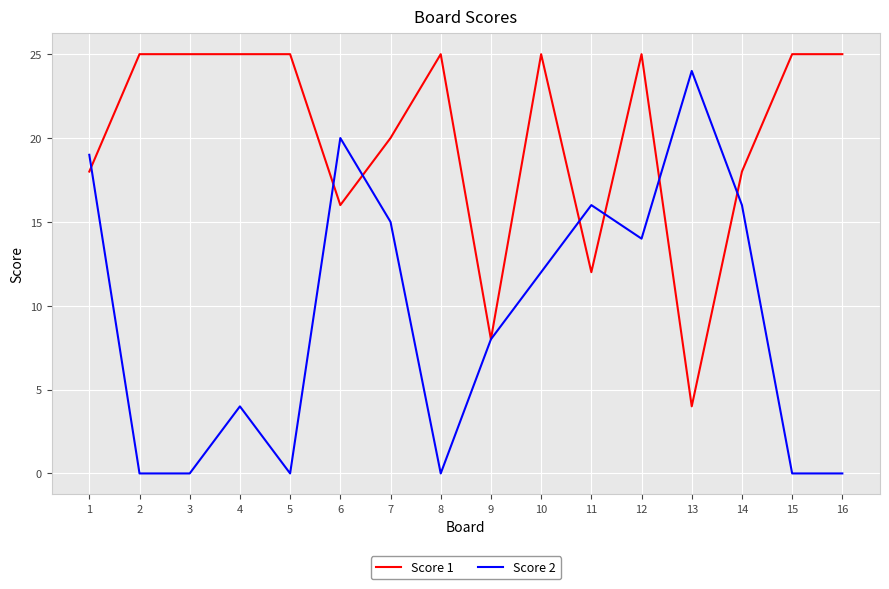

Rank the series by their average value, from lowest to highest.

Score 2, Score 1